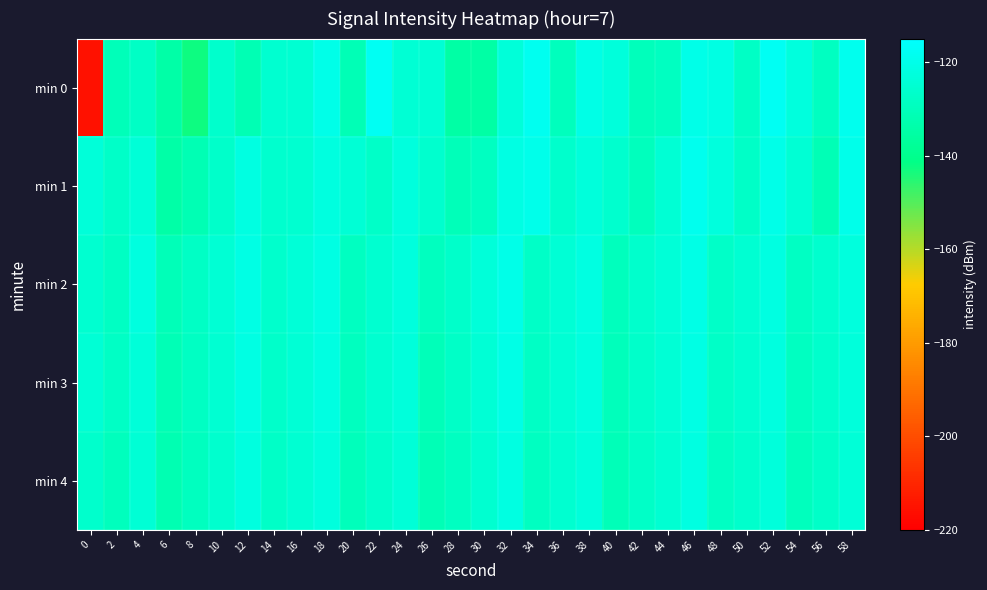

Reading left to right, list all the values displayed in this chart.

min 0: 0=-215.1	2=-130.5	4=-127.9	6=-134.6	8=-142.5	10=-126.3	12=-131.7	14=-125.4	16=-125.2	18=-120.1	20=-131.2	22=-117.6	24=-124.6	26=-124.8	28=-134.7	30=-134.8	32=-123.6	34=-118.3	36=-129.5	38=-120.7	40=-123.1	42=-129.9	44=-128.7	46=-120.0	48=-121.2	50=-128.0	52=-117.8	54=-122.4	56=-128.6	58=-118.7
min 1: 0=-123.4	2=-127.0	4=-123.8	6=-134.4	8=-131.8	10=-126.9	12=-121.8	14=-125.9	16=-125.3	18=-122.2	20=-124.1	22=-127.3	24=-122.5	26=-125.7	28=-130.2	30=-128.6	32=-121.4	34=-119.8	36=-126.3	38=-123.1	40=-125.8	42=-129.4	44=-124.6	46=-118.9	48=-122.7	50=-127.5	52=-120.3	54=-124.8	56=-131.2	58=-119.6
min 2: 0=-125.5	2=-128.3	4=-122.1	6=-130.7	8=-127.9	10=-124.5	12=-120.8	14=-126.2	16=-123.7	18=-121.5	20=-128.9	22=-125.3	24=-122.6	26=-129.1	28=-126.8	30=-123.4	32=-120.2	34=-127.6	36=-124.3	38=-121.9	40=-129.5	42=-126.1	44=-123.8	46=-120.5	48=-127.2	50=-124.9	52=-121.6	54=-128.3	56=-125.7	58=-122.4
min 3: 0=-124.2	2=-127.8	4=-123.5	6=-131.1	8=-128.4	10=-125.0	12=-121.3	14=-126.7	16=-124.1	18=-121.8	20=-129.2	22=-125.6	24=-123.0	26=-130.4	28=-127.7	30=-124.4	32=-120.7	34=-128.0	36=-124.7	38=-122.3	40=-129.8	42=-126.5	44=-124.2	46=-120.9	48=-127.6	50=-125.3	52=-122.0	54=-128.7	56=-126.1	58=-122.8
min 4: 0=-126.1	2=-129.7	4=-124.4	6=-132.0	8=-129.3	10=-125.9	12=-122.2	14=-127.6	16=-125.0	18=-122.7	20=-130.1	22=-126.5	24=-123.9	26=-131.3	28=-128.6	30=-125.3	32=-121.6	34=-128.9	36=-125.6	38=-123.2	40=-130.7	42=-127.4	44=-125.1	46=-121.8	48=-128.5	50=-126.2	52=-122.9	54=-129.6	56=-127.0	58=-123.7